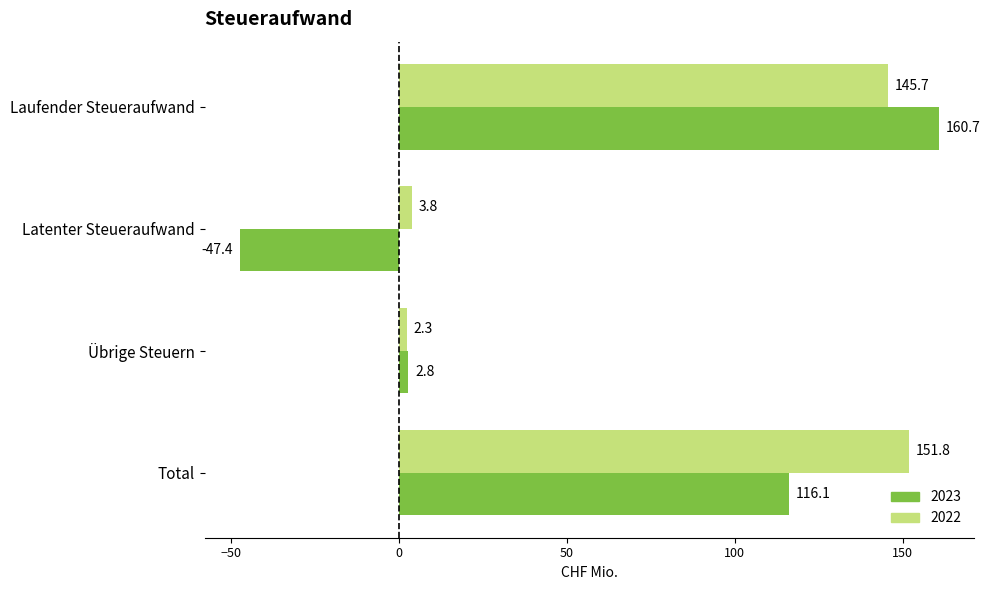

Which series has the largest range (max minus min)?

2023